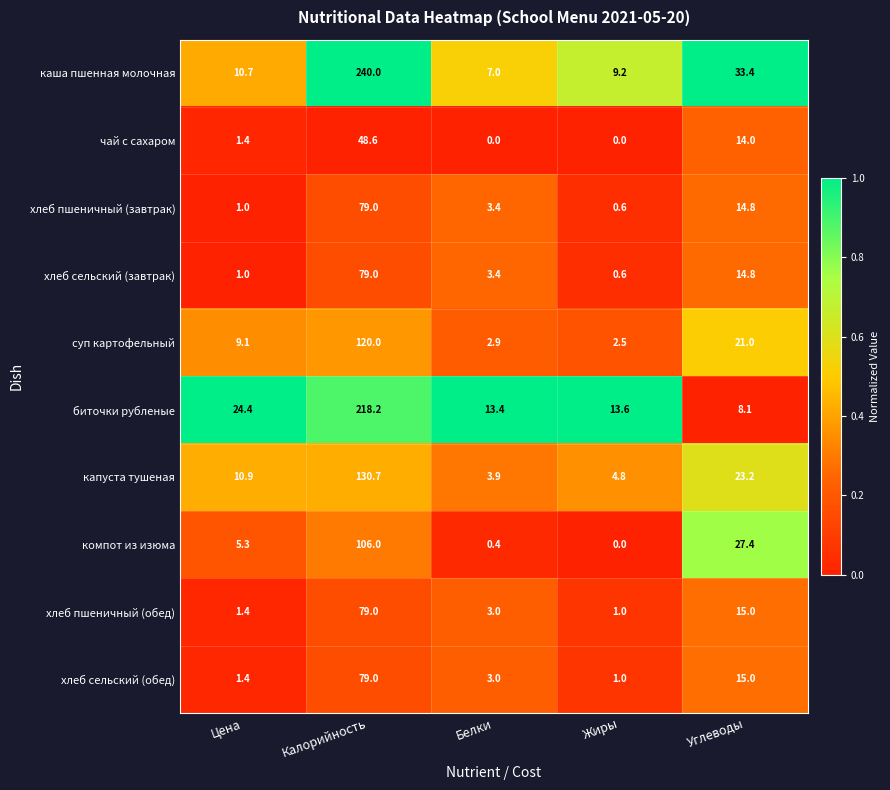

What is the difference between the maximum and minimum values in the хлеб пшеничный (обед) series?

78.0